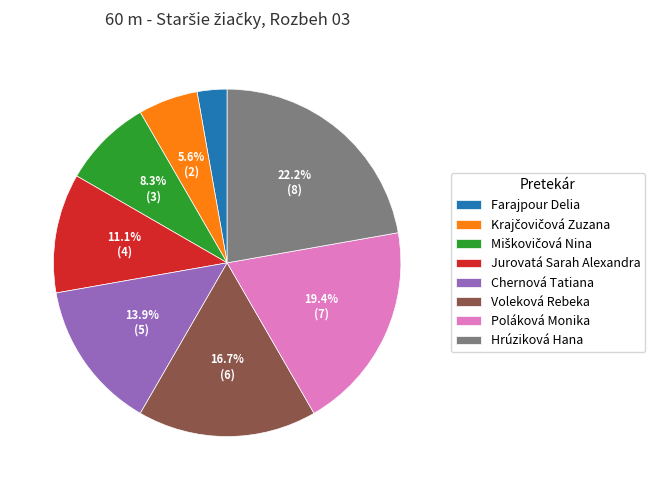

Does Poláková Monika account for over 50% of the chart?

No